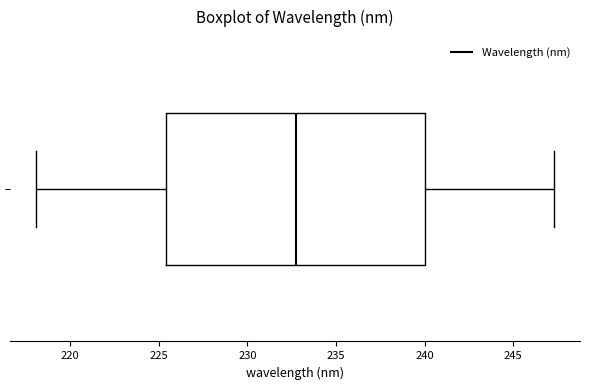

Where does the median line of the box sit on the x-axis? The values are not printed on the chart, so give them approximately, as read against the axis.

232.5